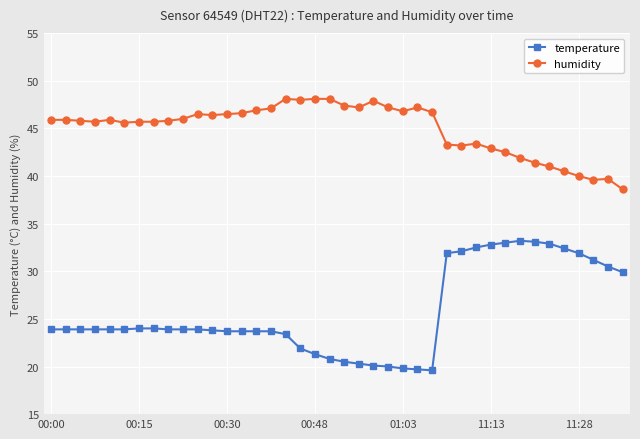

Which series has the largest total across all categories?

humidity